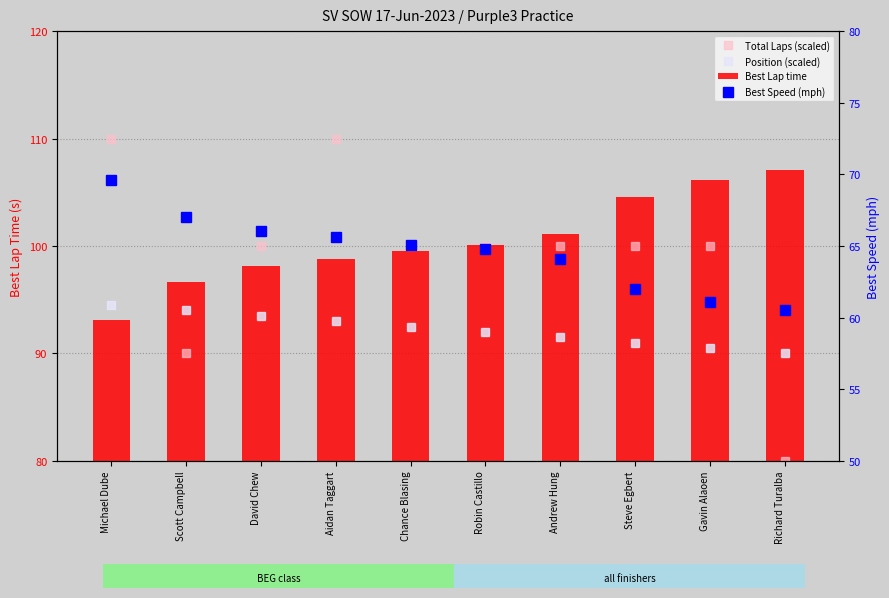

At which label does Best Speed (mph) first exceed 65?

Michael Dube